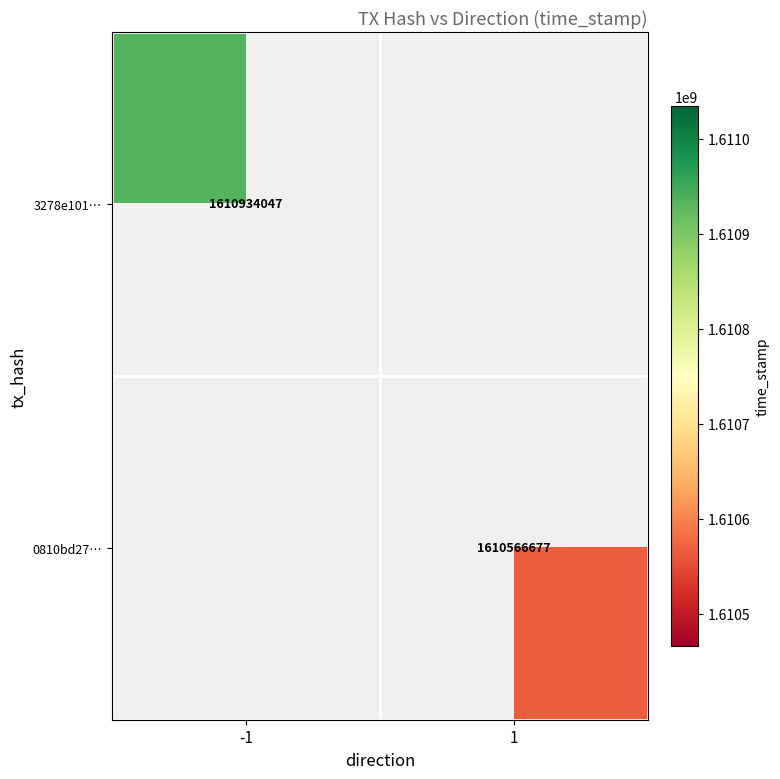

True or false: 3278e101… has a value of 2625303429 at -1.

False